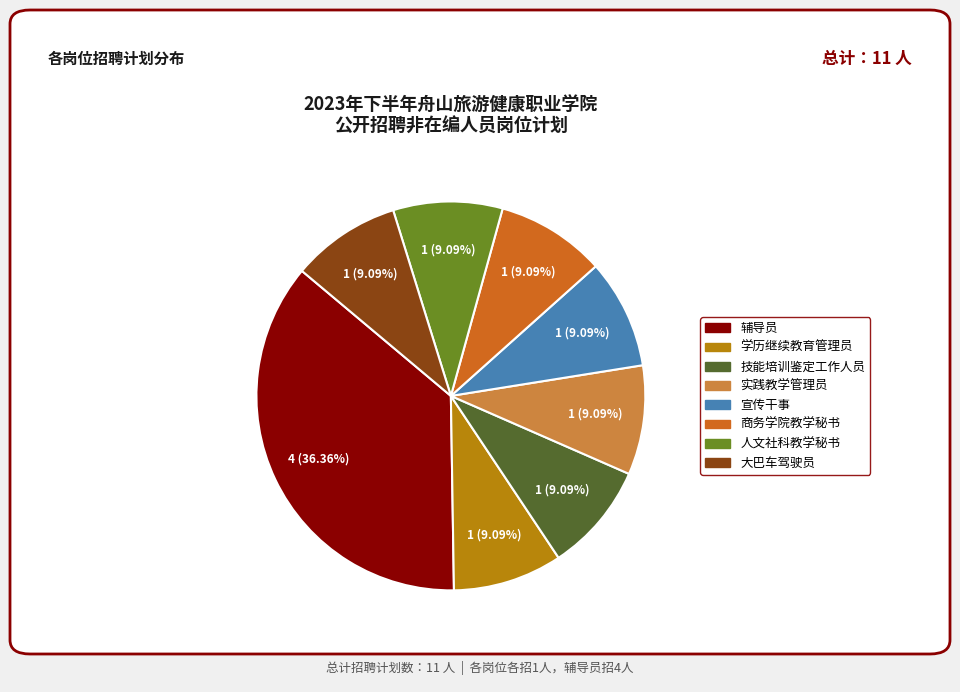

Is there any slice that represents more than half of the pie?

No